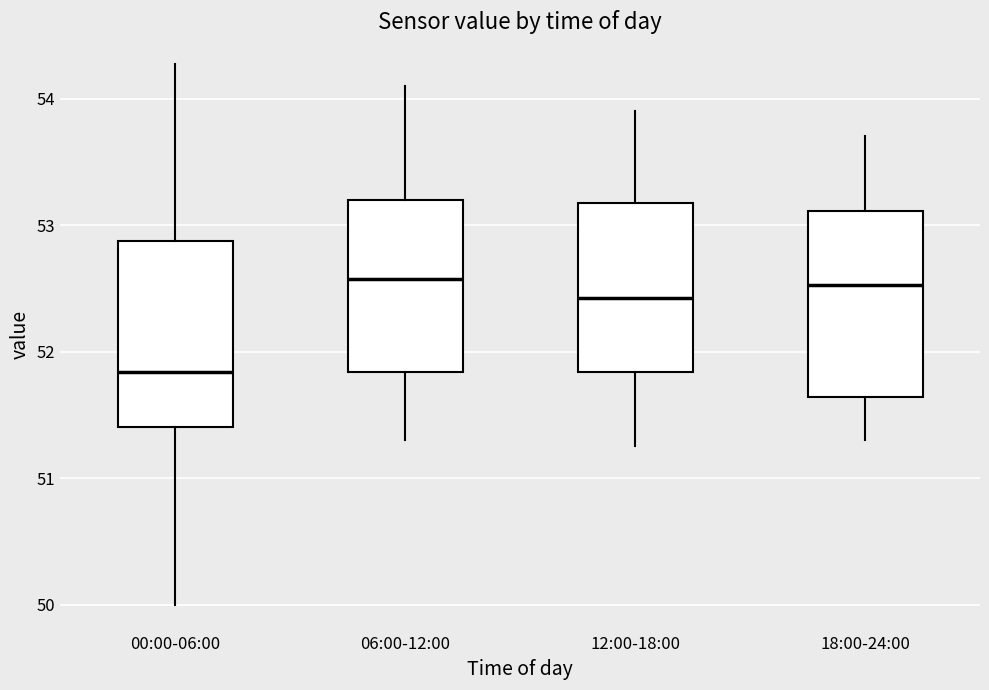

Reading left to right, read every box against the y-axis: the position of its median line, the range the box covers, and the ends of its whiskers. The values are not printed on the chart, so give them approximately, as read against the axis.

00:00-06:00: median 51.8, box 51.4 to 52.9, whiskers 50.0 to 54.3
06:00-12:00: median 52.6, box 51.8 to 53.2, whiskers 51.3 to 54.1
12:00-18:00: median 52.4, box 51.8 to 53.2, whiskers 51.3 to 53.9
18:00-24:00: median 52.5, box 51.6 to 53.1, whiskers 51.3 to 53.7